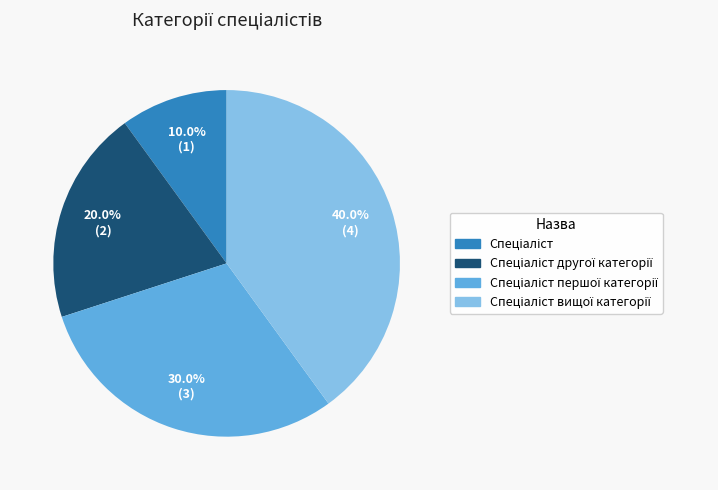

Is there any slice that represents more than half of the pie?

No